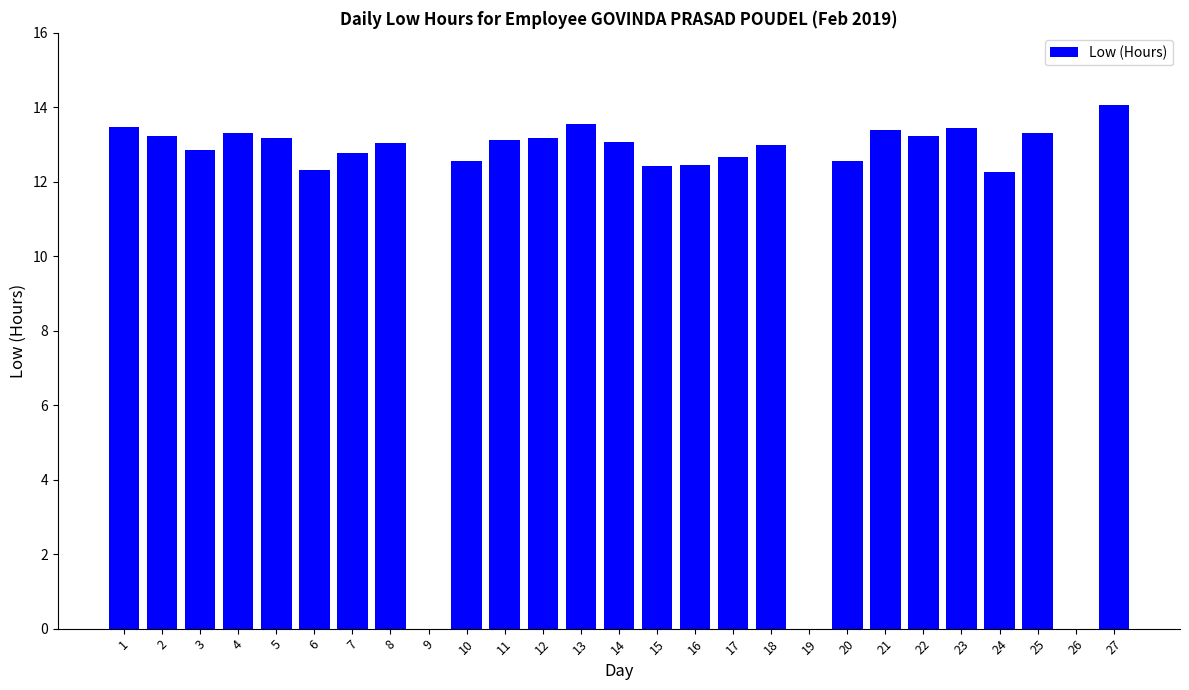

Approximately how many times larger is the value at 6 compared to 2?

0.9